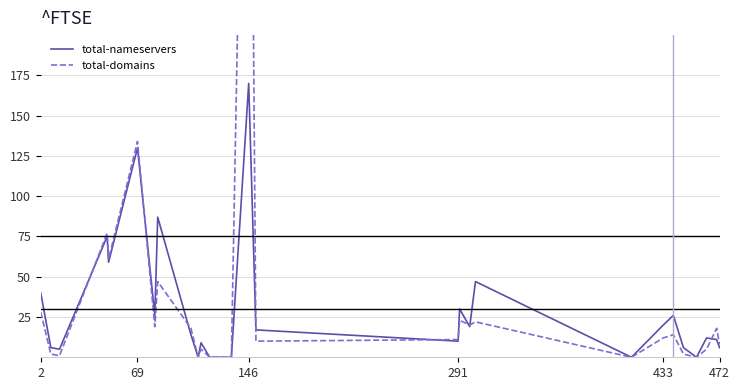

Which series has the largest total across all categories?

total-domains